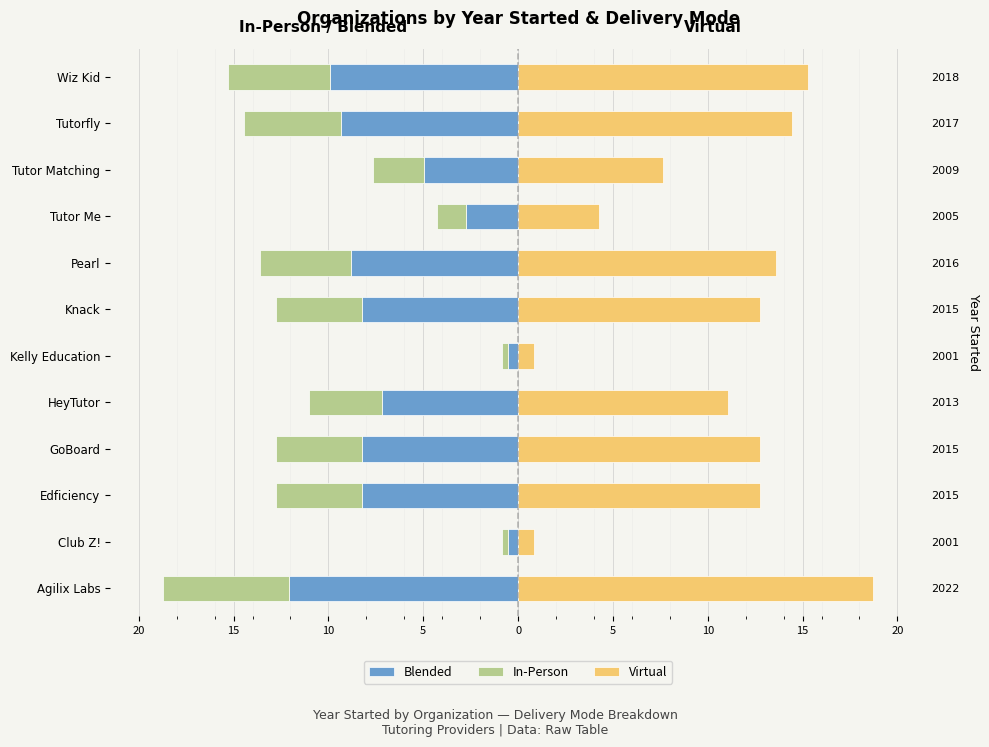

How many values in the Virtual series exceed 12?

7